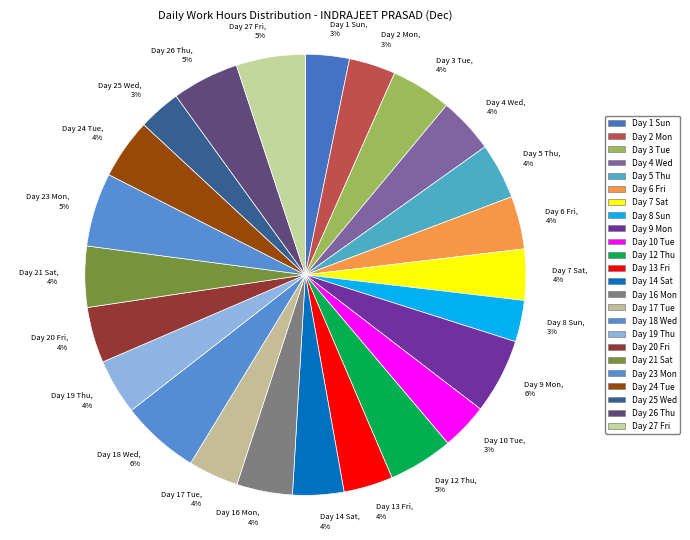

Does any single category account for the majority?

No